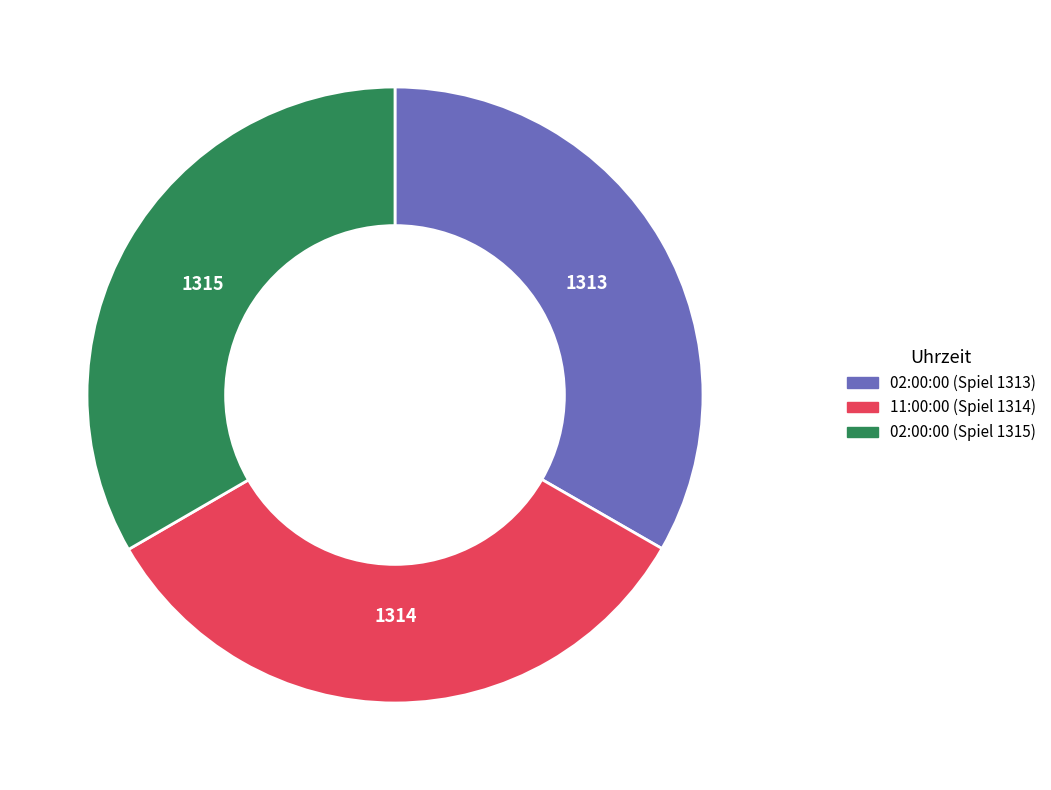

Combined, do 02:00:00 (Spiel 1313) and 02:00:00 (Spiel 1315) account for over 50%?

Yes